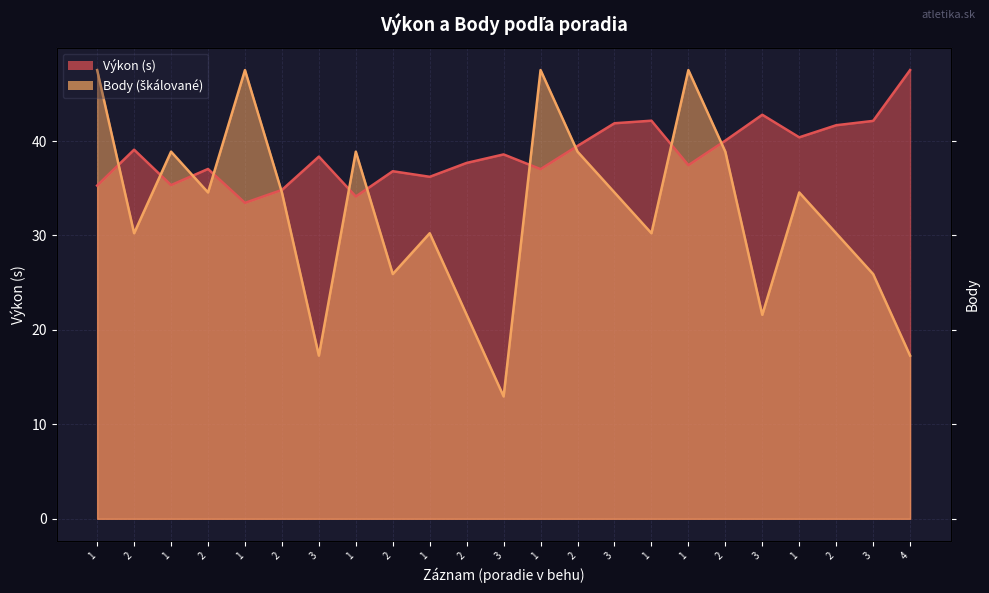

The Výkon series shows 34.1 at 1. True or false?

True